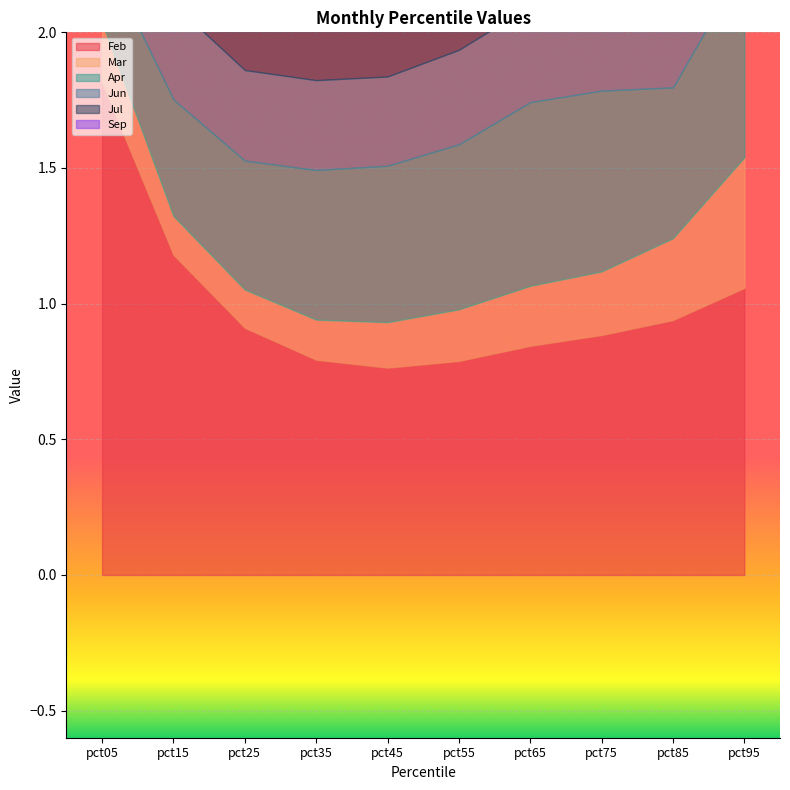

Reading right to left, extract all data points from this chart.

Feb: pct95=1.1	pct85=0.9	pct75=0.9	pct65=0.8	pct55=0.8	pct45=0.8	pct35=0.8	pct25=0.9	pct15=1.2	pct05=1.8
Mar: pct95=0.5	pct85=0.3	pct75=0.2	pct65=0.2	pct55=0.2	pct45=0.2	pct35=0.1	pct25=0.1	pct15=0.1	pct05=0.2
Apr: pct95=0.7	pct85=0.6	pct75=0.7	pct65=0.7	pct55=0.6	pct45=0.6	pct35=0.6	pct25=0.5	pct15=0.4	pct05=0.3
Jun: pct95=0.3	pct85=0.4	pct75=0.3	pct65=0.4	pct55=0.3	pct45=0.3	pct35=0.3	pct25=0.3	pct15=0.4	pct05=0.6
Jul: pct95=0.3	pct85=0.4	pct75=0.5	pct65=0.5	pct55=0.5	pct45=0.5	pct35=0.5	pct25=0.5	pct15=0.6	pct05=1.1
Sep: pct95=1.7	pct85=1.3	pct75=1.2	pct65=1.1	pct55=1.0	pct45=1.0	pct35=1.0	pct25=0.9	pct15=0.9	pct05=1.1